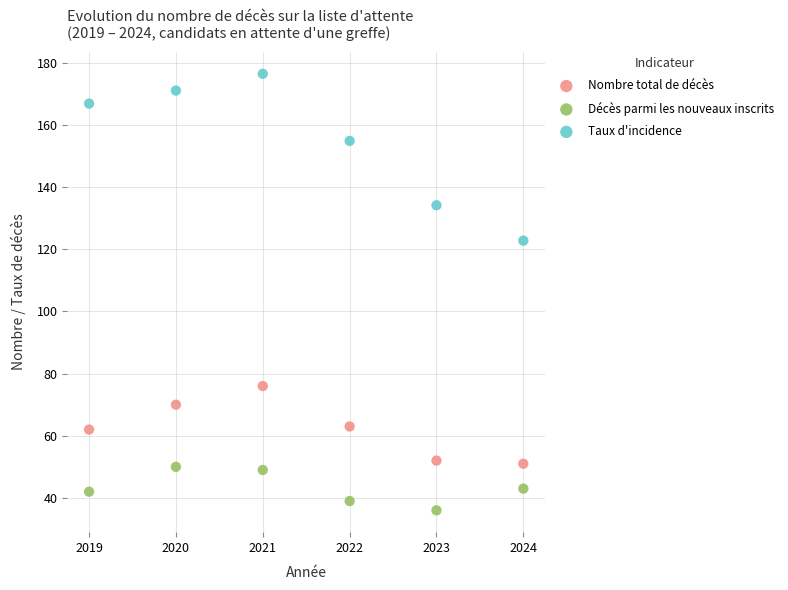

Which series contains the lowest Y value?

Décès parmi les nouveaux inscrits